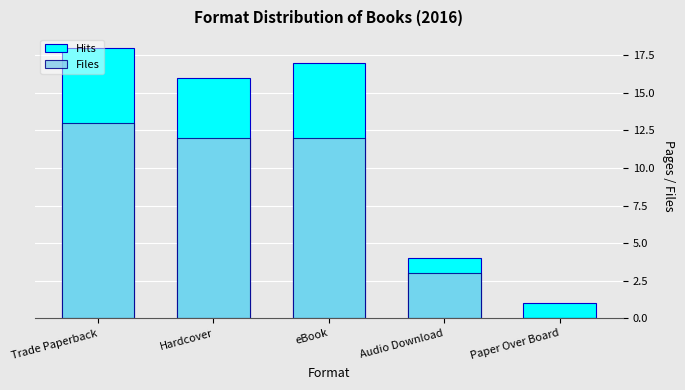

Is the value of Hits at Hardcover greater than the value of Files at Trade Paperback?

Yes